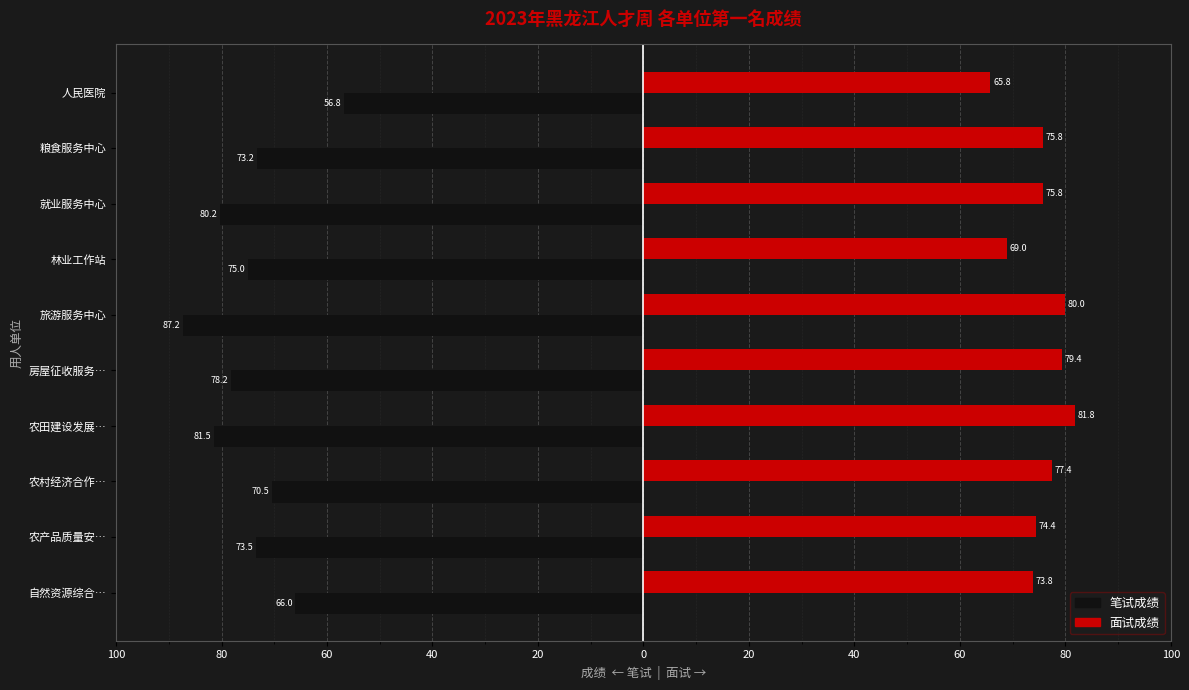

What are all the series names shown in the legend?

笔试成绩, 面试成绩